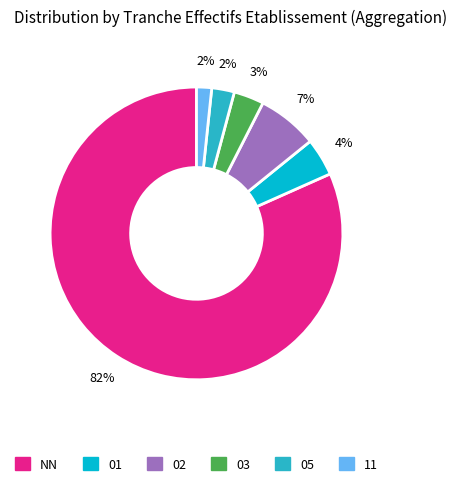

Between 03 and 11, which is larger?

03